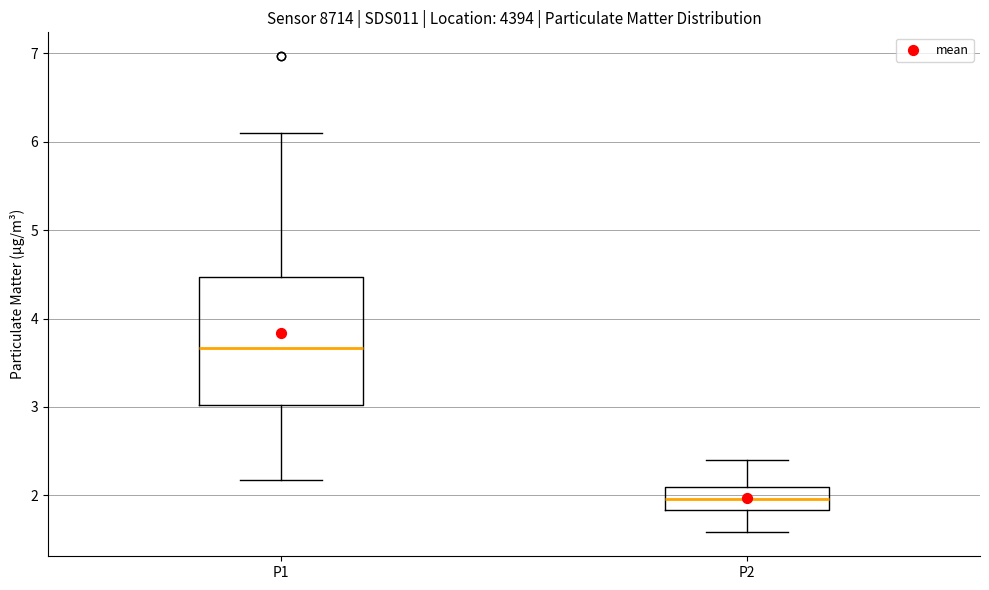

Where is the upper edge of the box for P1 on the y-axis? The values are not printed on the chart, so give them approximately, as read against the axis.

4.5